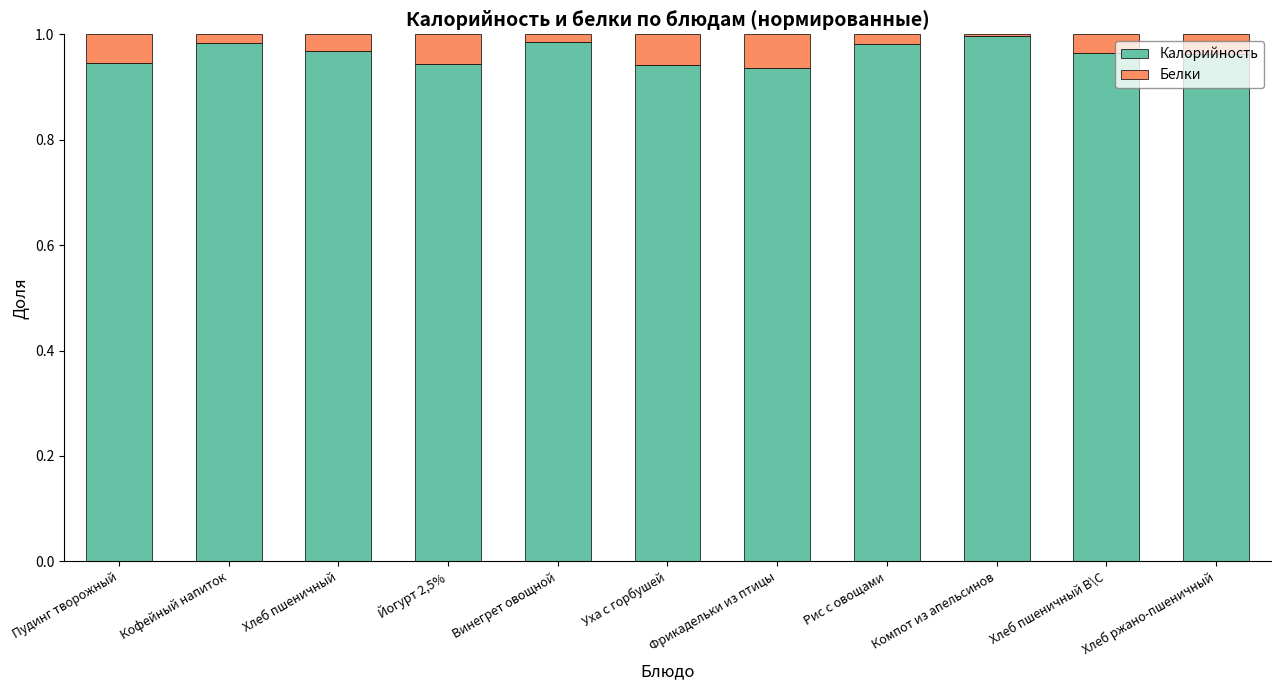

What is the sum of the Калорийность values at Фрикадельки из птицы and Хлеб пшеничный В\С?

1.9